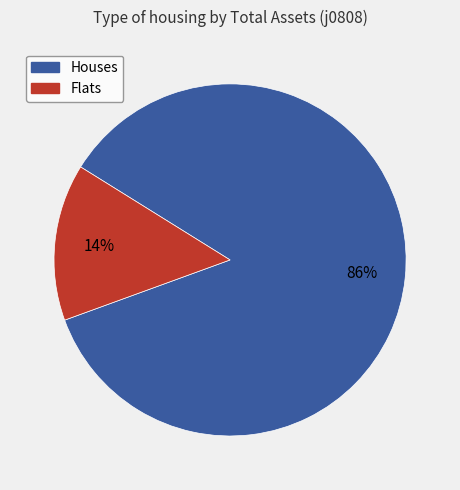

How many segments does this pie chart have?

2